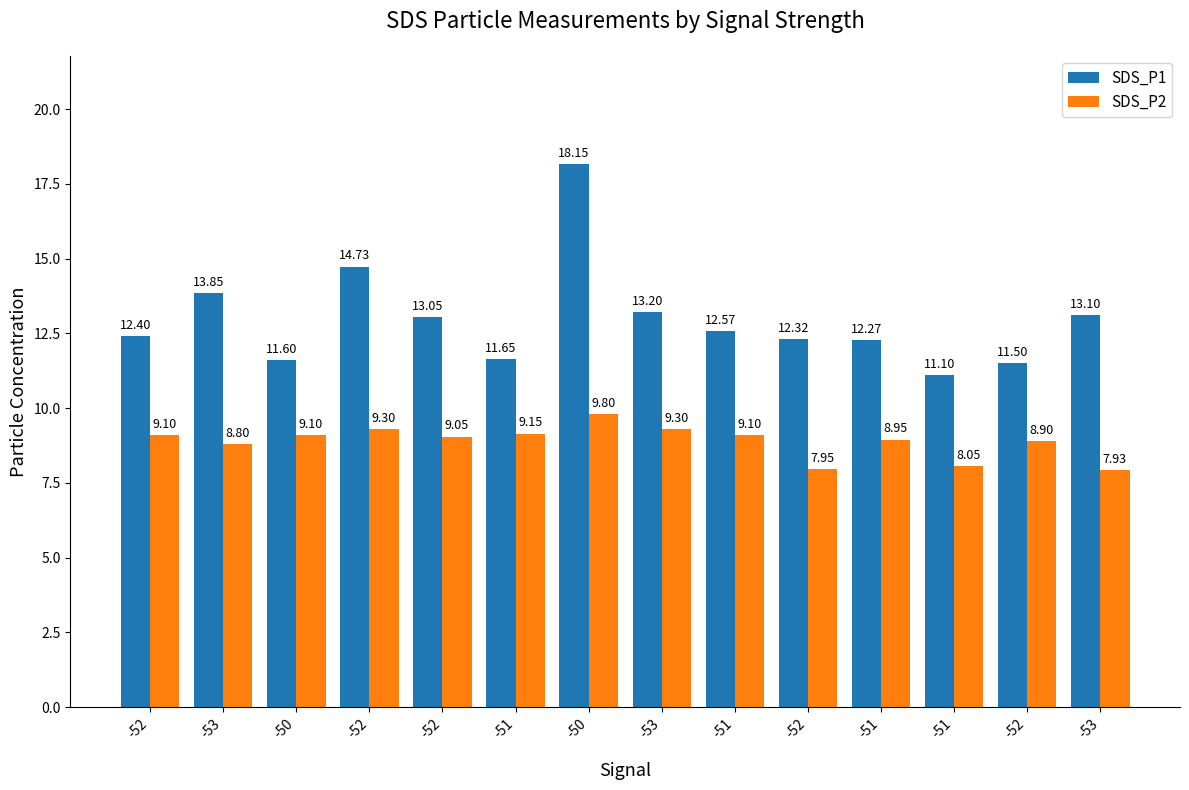

What are all the series names shown in the legend?

SDS_P1, SDS_P2